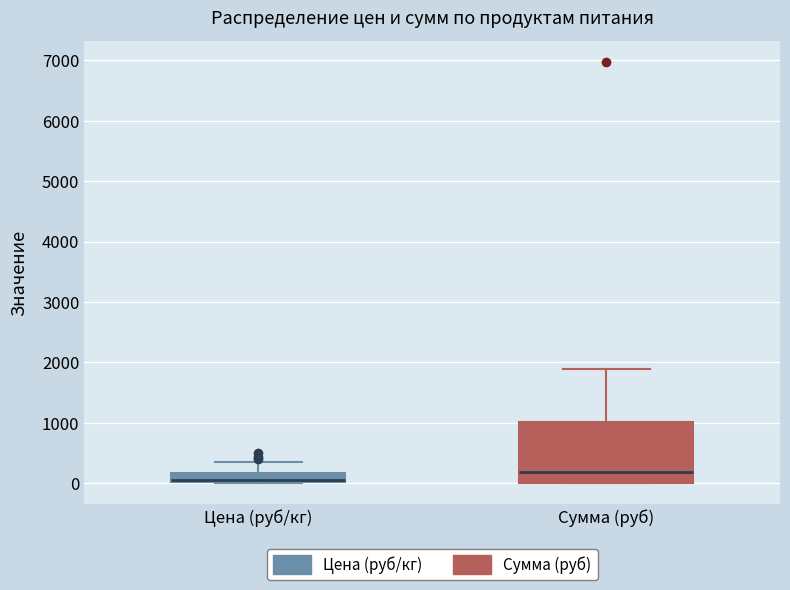

Where does the median line of the box for Сумма (руб) sit on the y-axis? The values are not printed on the chart, so give them approximately, as read against the axis.

200